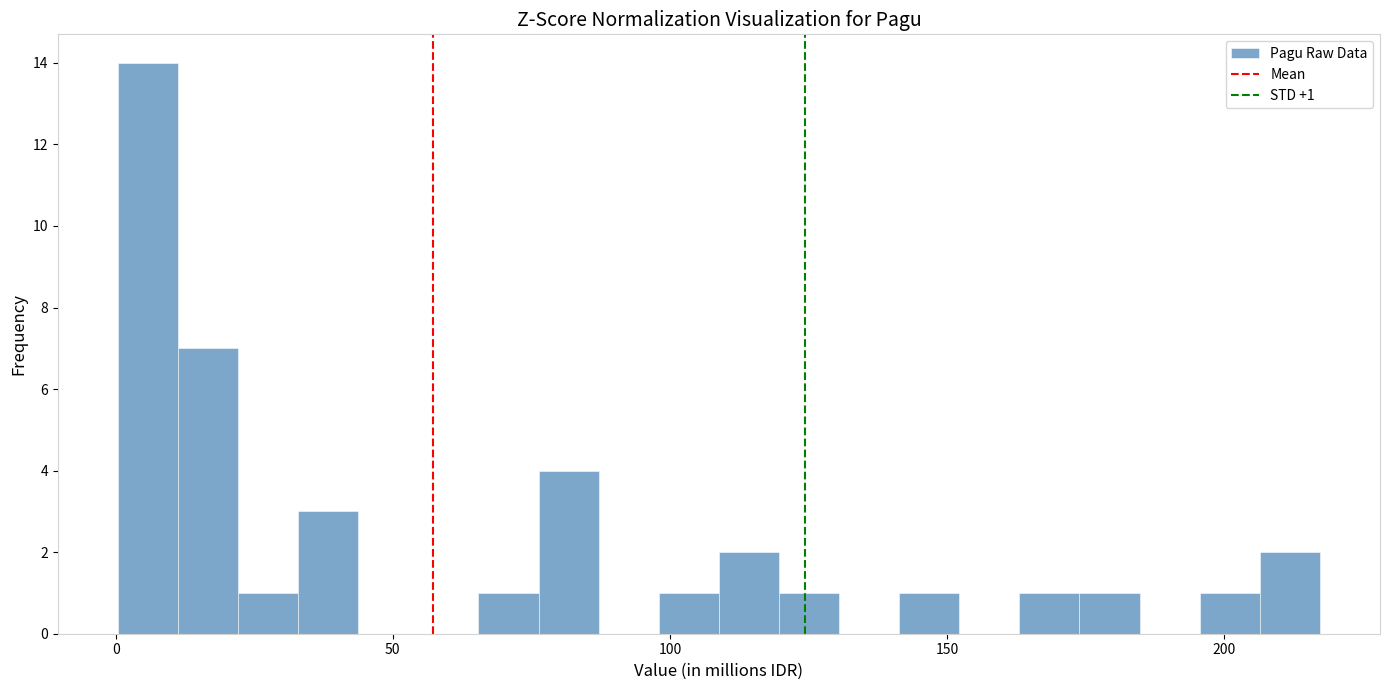

Around what value on the x-axis is the tallest bar? Give the approximate position of its centre, as read against the axis.

5